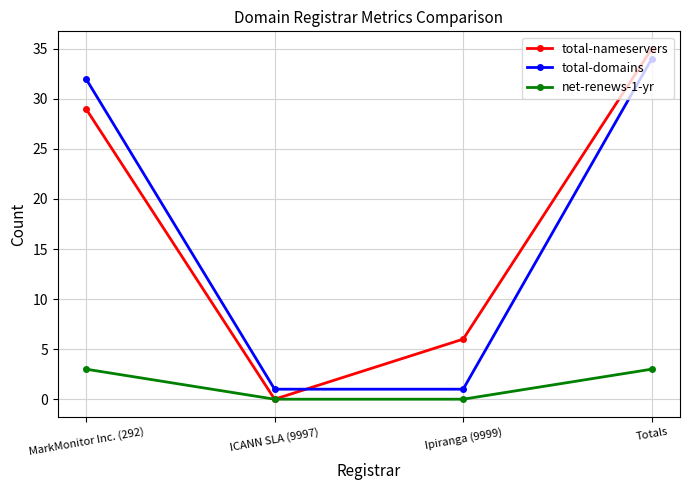

True or false: net-renews-1-yr and total-domains cross at least once.

False